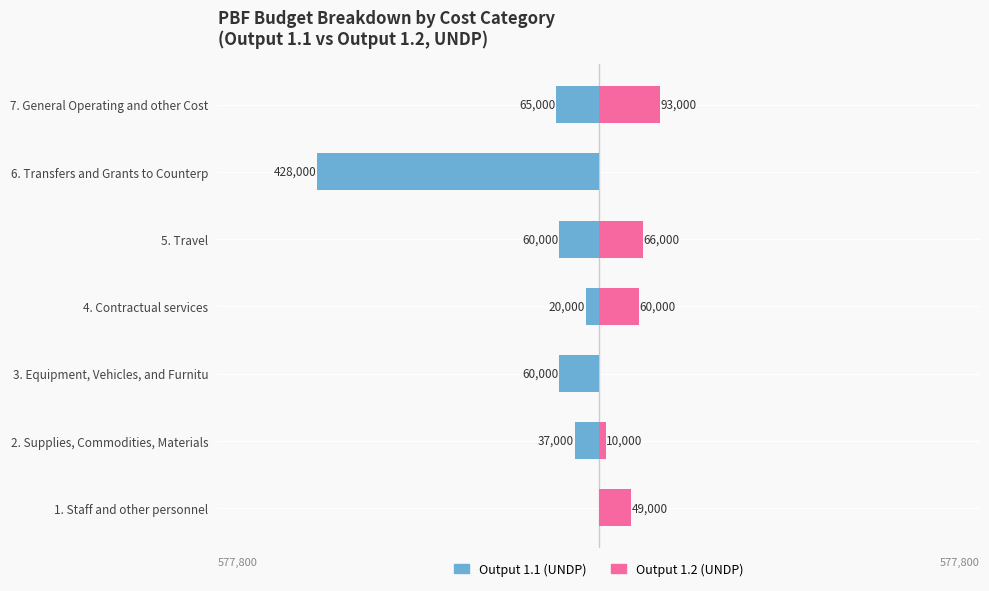

True or false: Output 1.1 (UNDP) has a value of -428000 at 6. Transfers and Grants to Counterp.

True